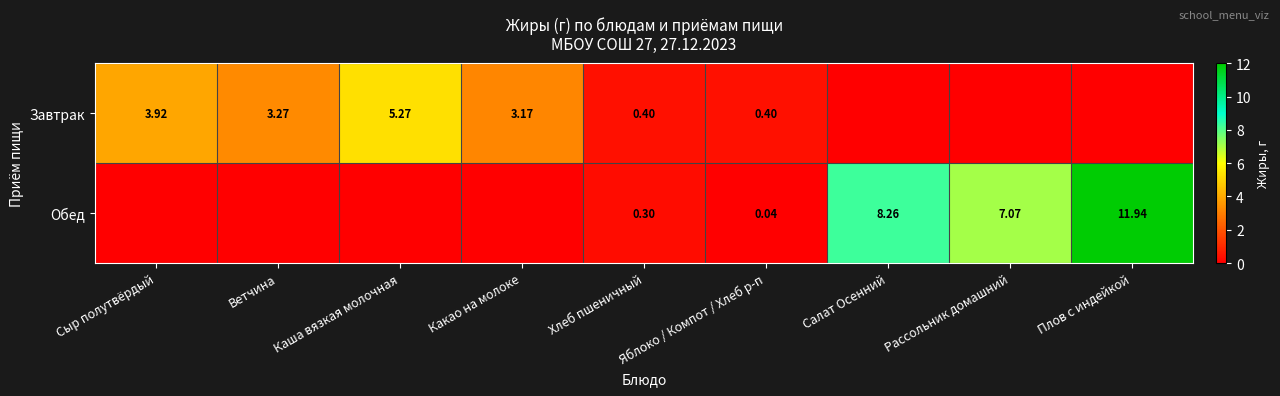

What is the total value across all series at Салат Осенний?

8.3